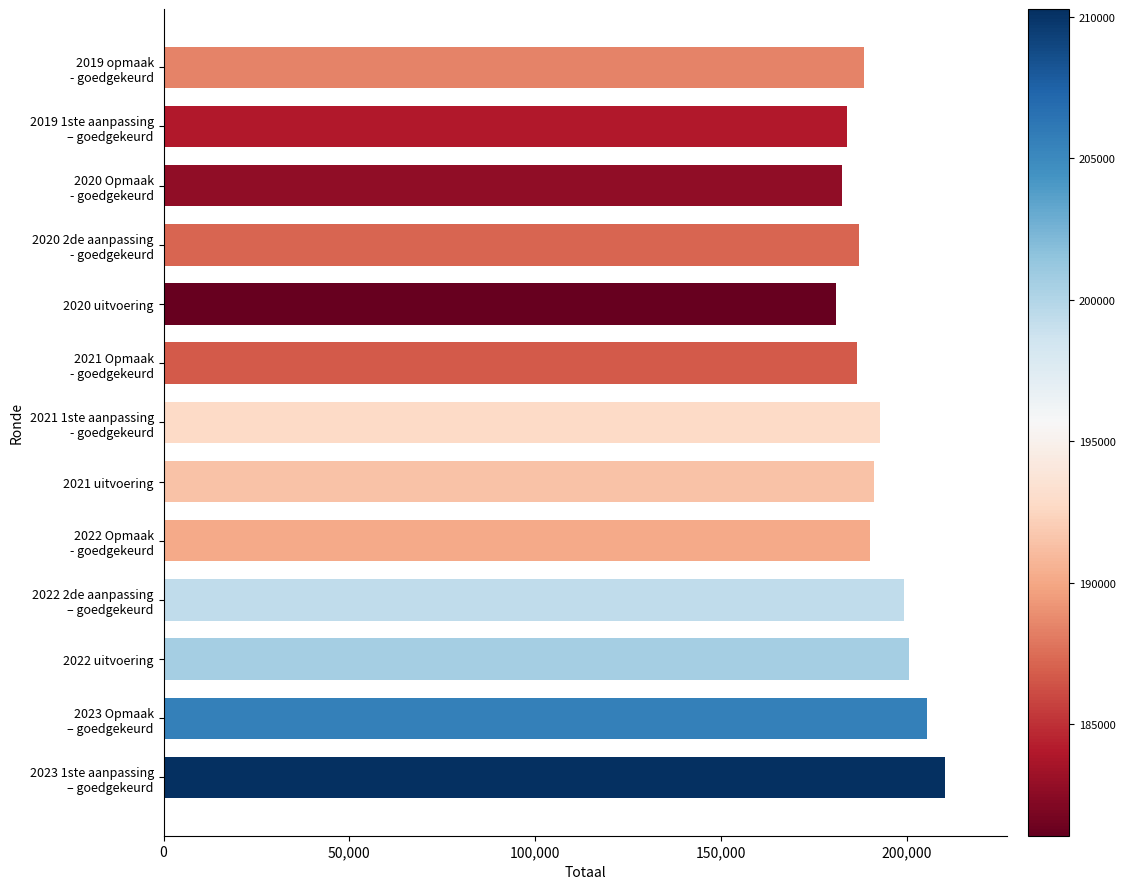

Is it true that the value at 2021 uitvoering is 191369?

True